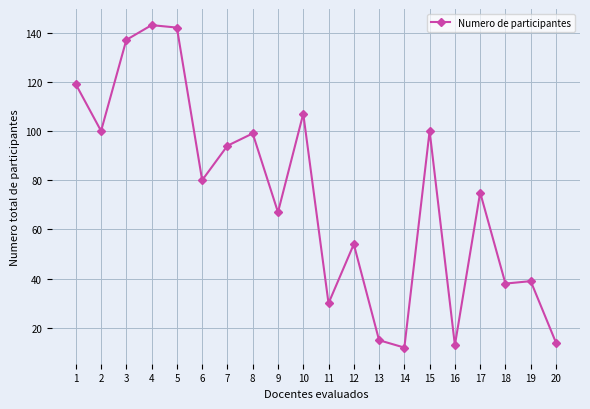

True or false: there are more than 1 points higher than both neighbors.

True